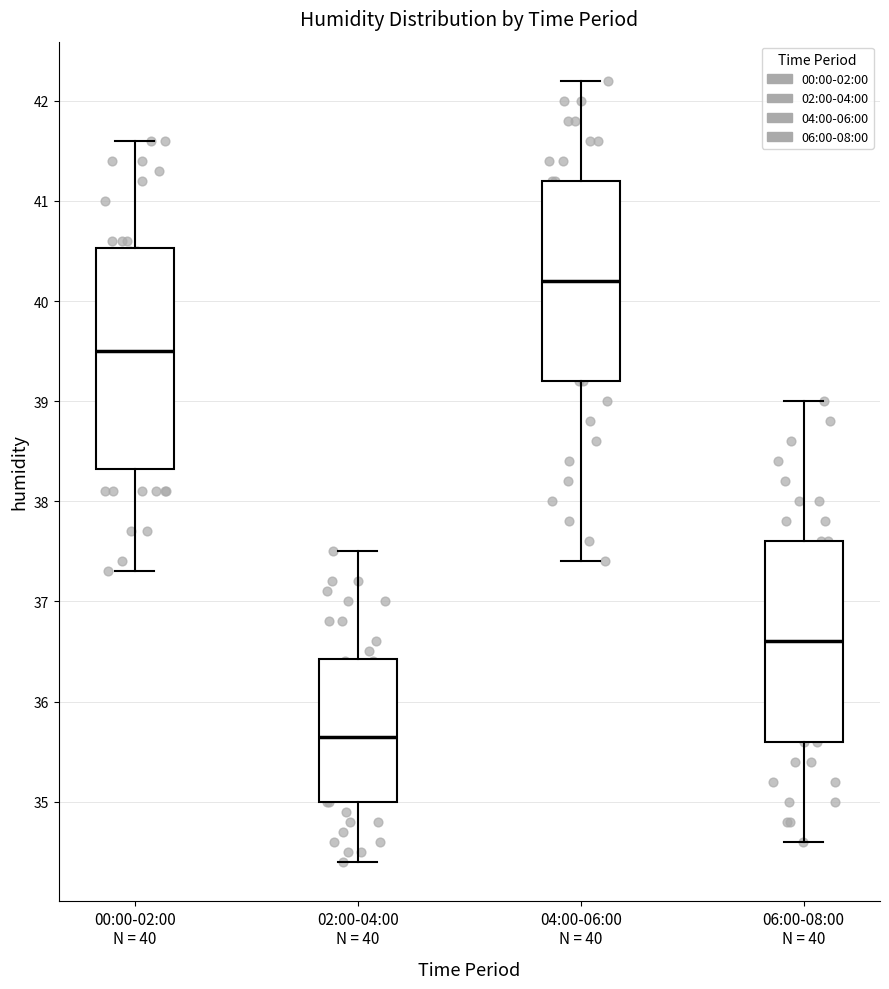

Reading left to right, transcribe this box plot: for each box, give where its median line is, the range the box spans, and where its two whiskers end, as read against the y-axis. The values are not printed on the chart, so give them approximately, as read against the axis.

00:00-02:00 N = 40: median 39.5, box 38.3 to 40.5, whiskers 37.3 to 41.6
02:00-04:00 N = 40: median 35.7, box 35.0 to 36.4, whiskers 34.4 to 37.5
04:00-06:00 N = 40: median 40.2, box 39.2 to 41.2, whiskers 37.4 to 42.2
06:00-08:00 N = 40: median 36.6, box 35.6 to 37.6, whiskers 34.6 to 39.0